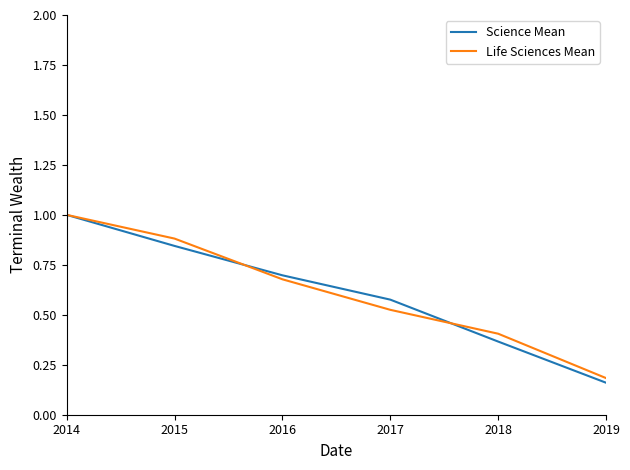

At which label does Science Mean reach its peak?

2014